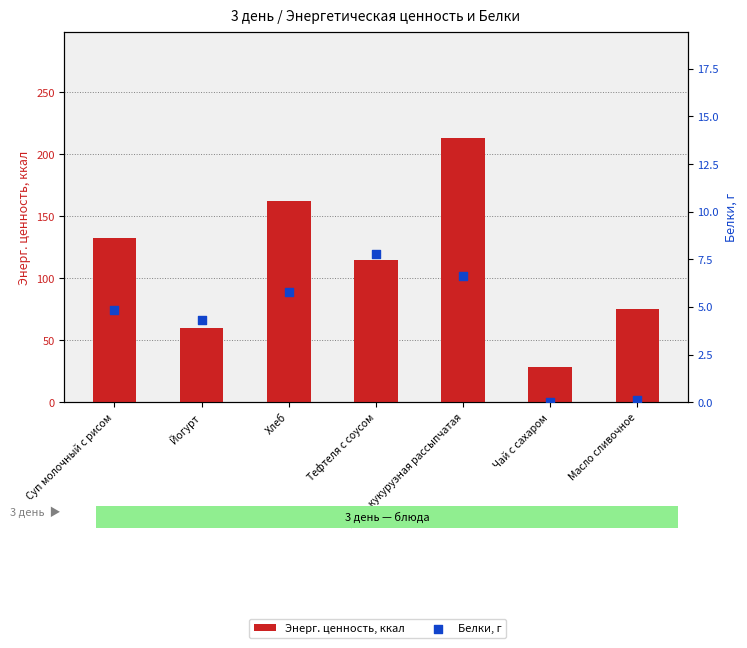

What is the total value across all series at Суп молочный с рисом?

137.2